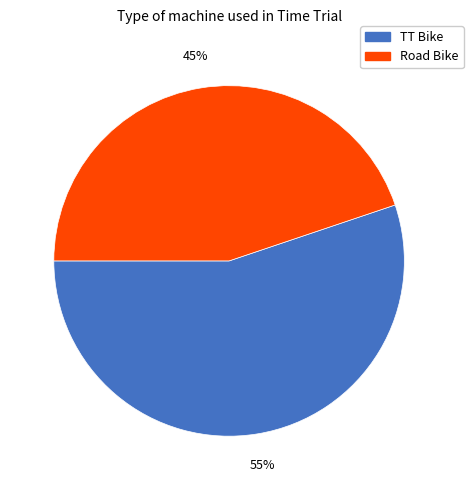

What is the largest slice in the pie chart?

TT Bike